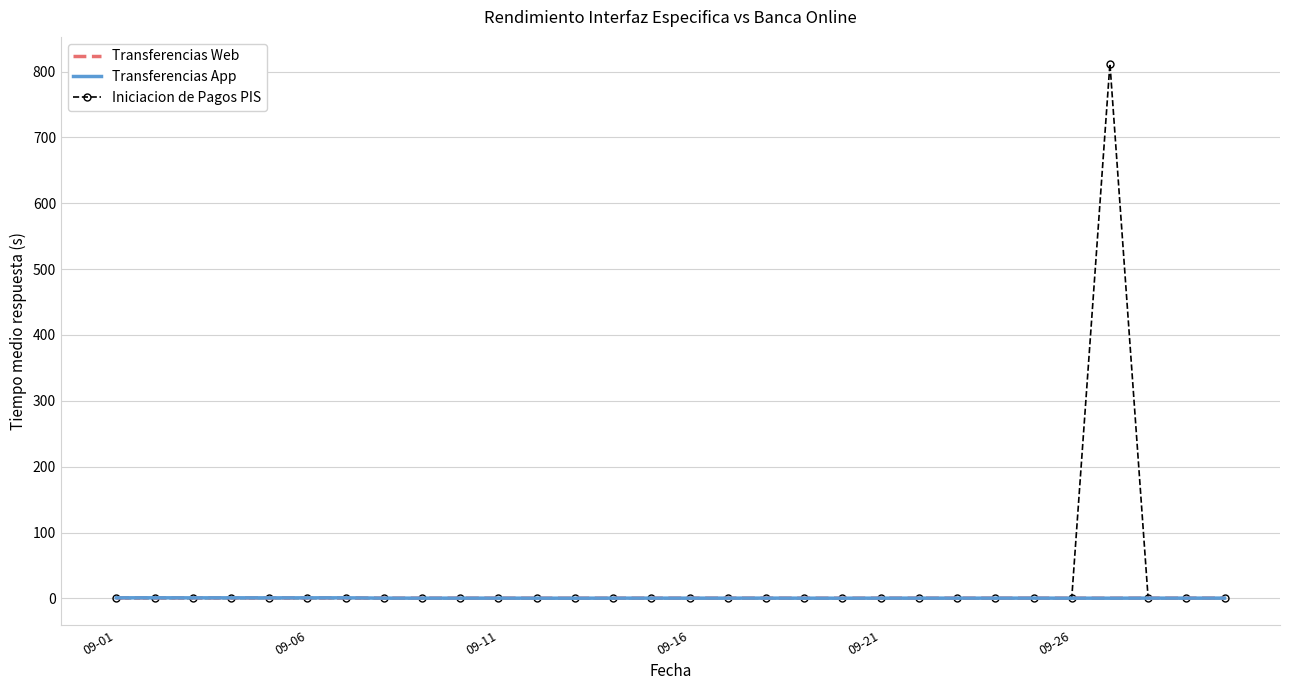

Which series has the largest total across all categories?

Iniciacion de Pagos PIS